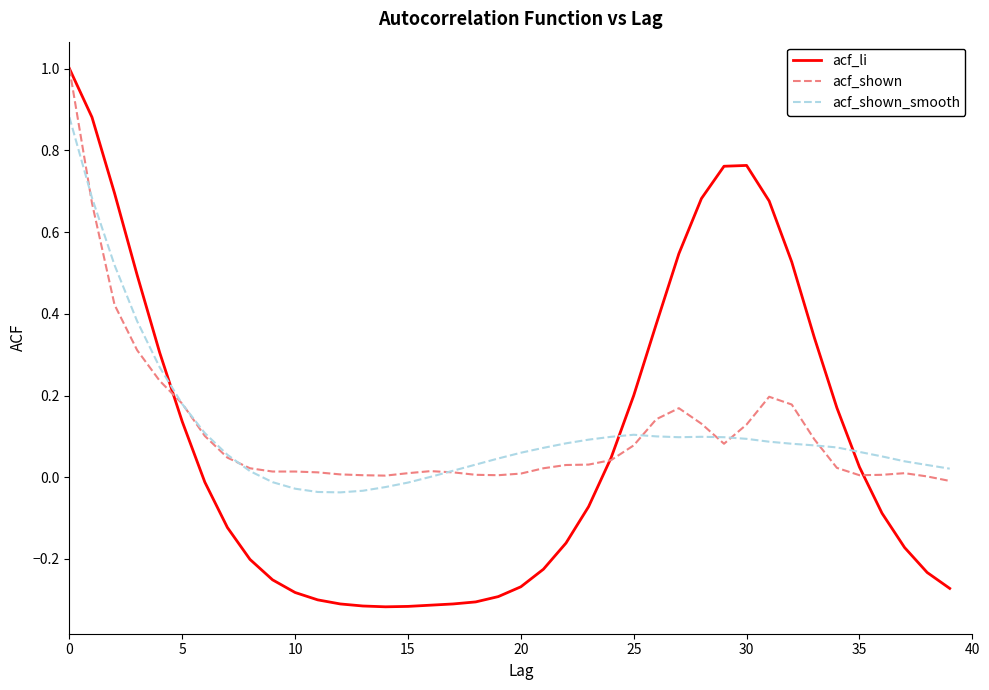

Which series has the widest spread of values?

acf_li